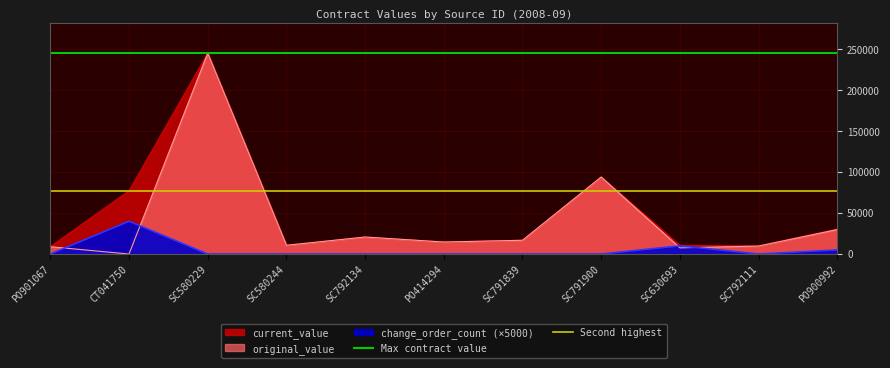

The value of Max contract value at CT041750 is 245000.0. True or false?

True